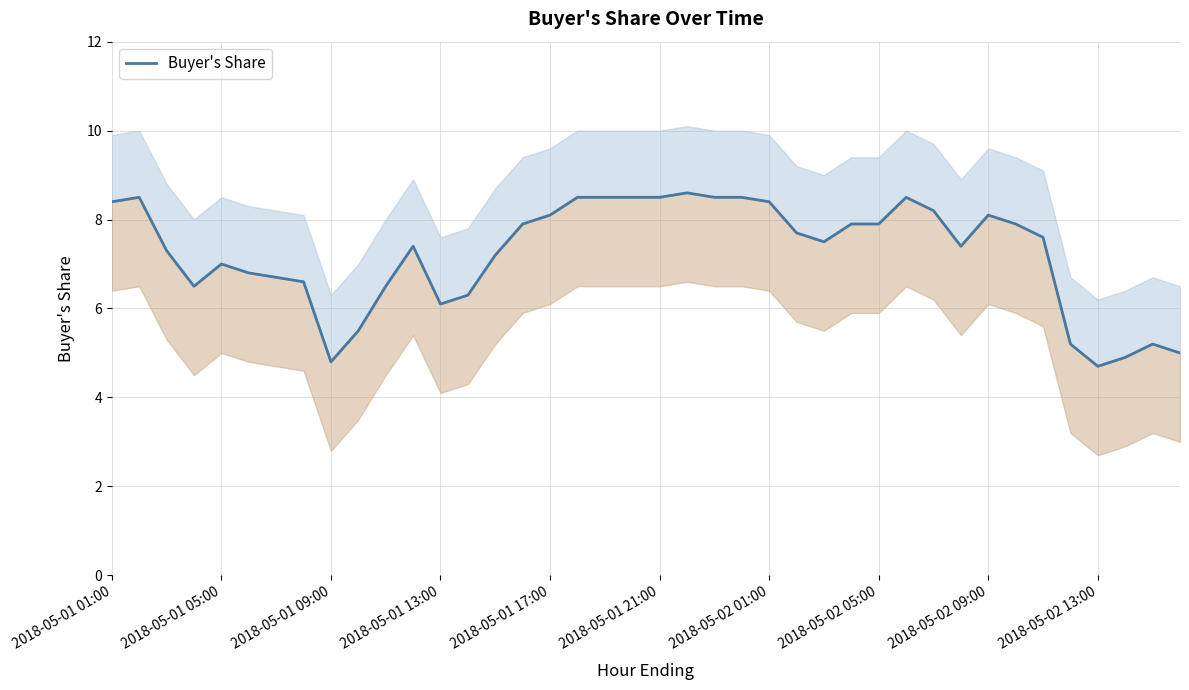

Which has a higher value, 17 or 36?

17